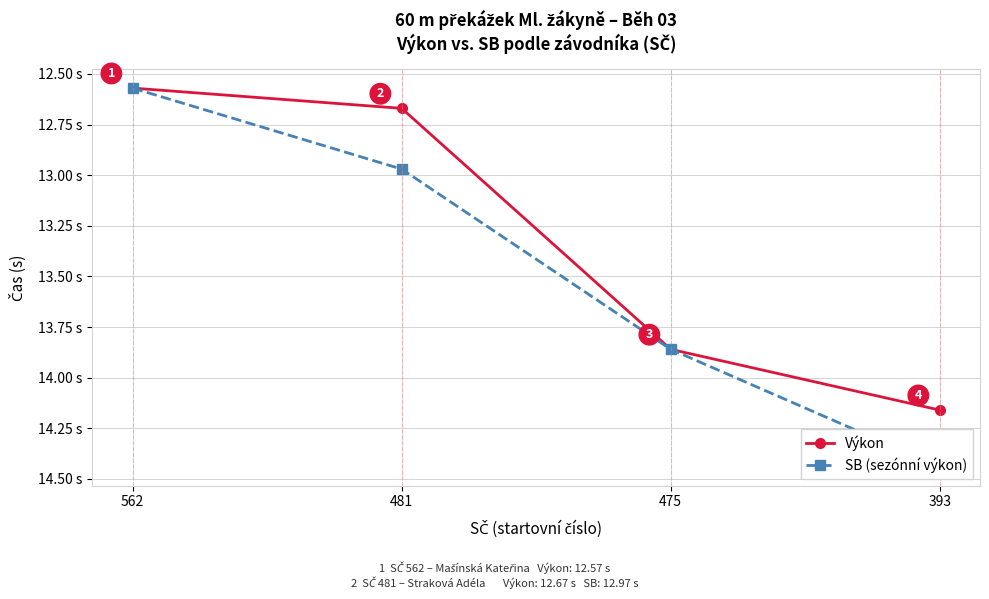

List the series in order of their peak value, lowest first.

Výkon, SB (sezónní výkon)